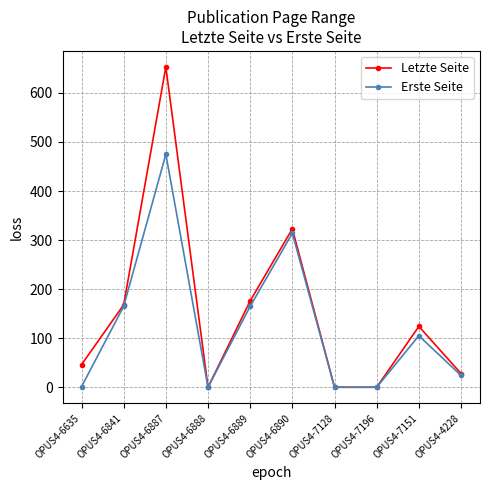

Rank the series by their average value, from highest to lowest.

Letzte Seite, Erste Seite